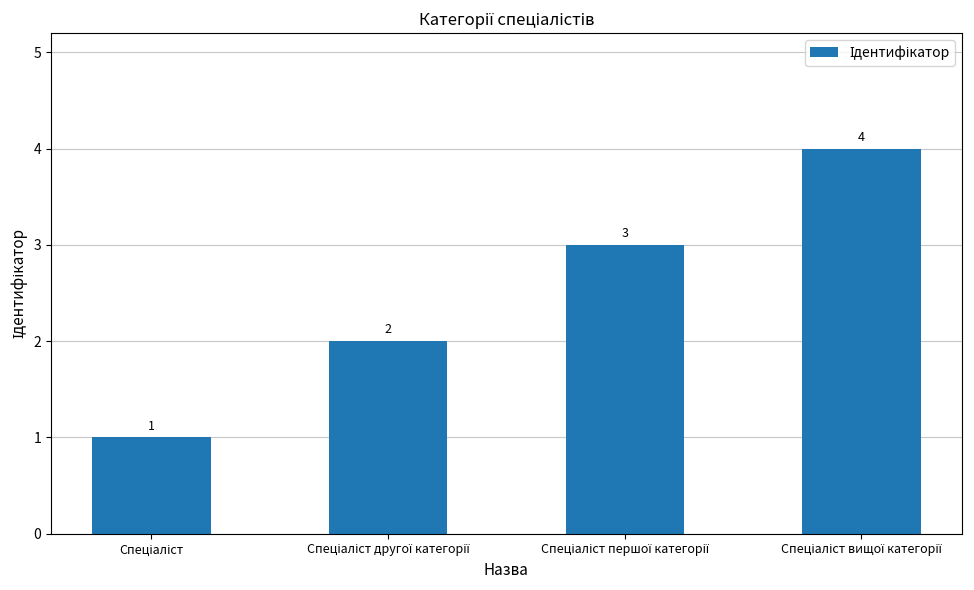

Count the values in the range 2 to 4.

3